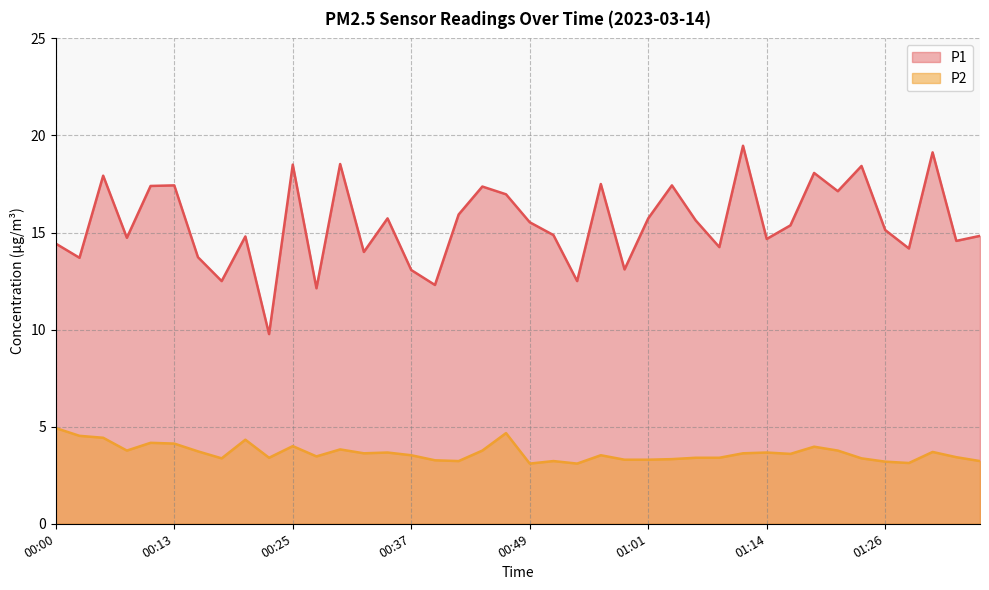

Reading left to right, list all the values displayed in this chart.

P1: 00:00=14.4	00:03=13.7	00:05=17.9	00:08=14.7	00:10=17.4	00:13=17.4	00:15=13.7	00:18=12.5	00:20=14.8	00:23=9.8	00:25=18.5	00:27=12.1	00:30=18.5	00:32=14.0	00:35=15.7	00:37=13.1	00:40=12.3	00:42=15.9	00:44=17.4	00:47=17.0	00:49=15.5	00:52=14.9	00:54=12.5	00:57=17.5	00:59=13.1	01:01=15.7	01:04=17.4	01:06=15.6	01:09=14.2	01:11=19.5	01:14=14.7	01:16=15.4	01:19=18.1	01:21=17.1	01:24=18.4	01:26=15.1	01:29=14.2	01:31=19.1	01:34=14.6	01:36=14.8
P2: 00:00=4.9	00:03=4.5	00:05=4.4	00:08=3.8	00:10=4.2	00:13=4.1	00:15=3.7	00:18=3.4	00:20=4.3	00:23=3.4	00:25=4.0	00:27=3.5	00:30=3.8	00:32=3.6	00:35=3.7	00:37=3.5	00:40=3.3	00:42=3.2	00:44=3.8	00:47=4.7	00:49=3.1	00:52=3.2	00:54=3.1	00:57=3.5	00:59=3.3	01:01=3.3	01:04=3.3	01:06=3.4	01:09=3.4	01:11=3.6	01:14=3.7	01:16=3.6	01:19=4.0	01:21=3.8	01:24=3.4	01:26=3.2	01:29=3.1	01:31=3.7	01:34=3.4	01:36=3.2